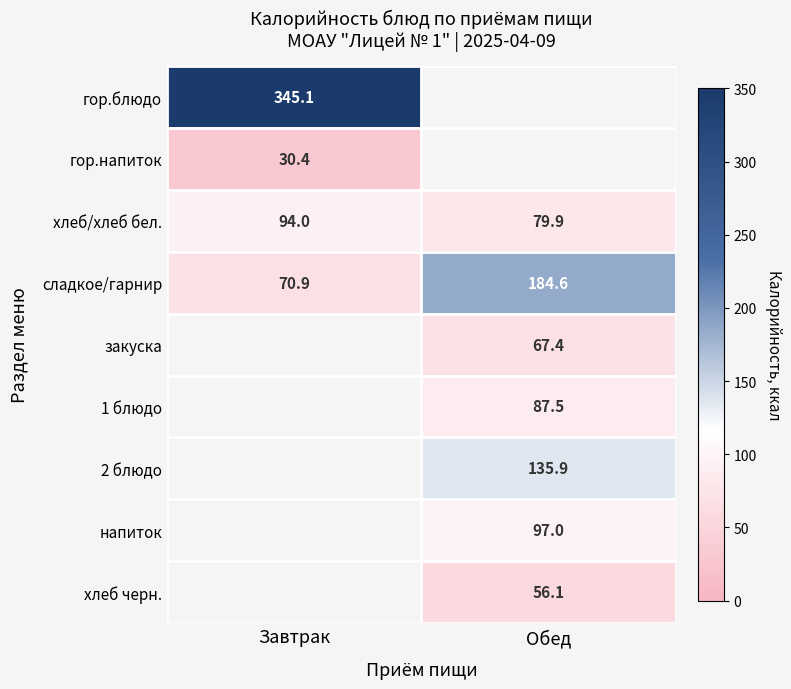

Rank the categories by хлеб/хлеб бел. value from lowest to highest.

Обед, Завтрак